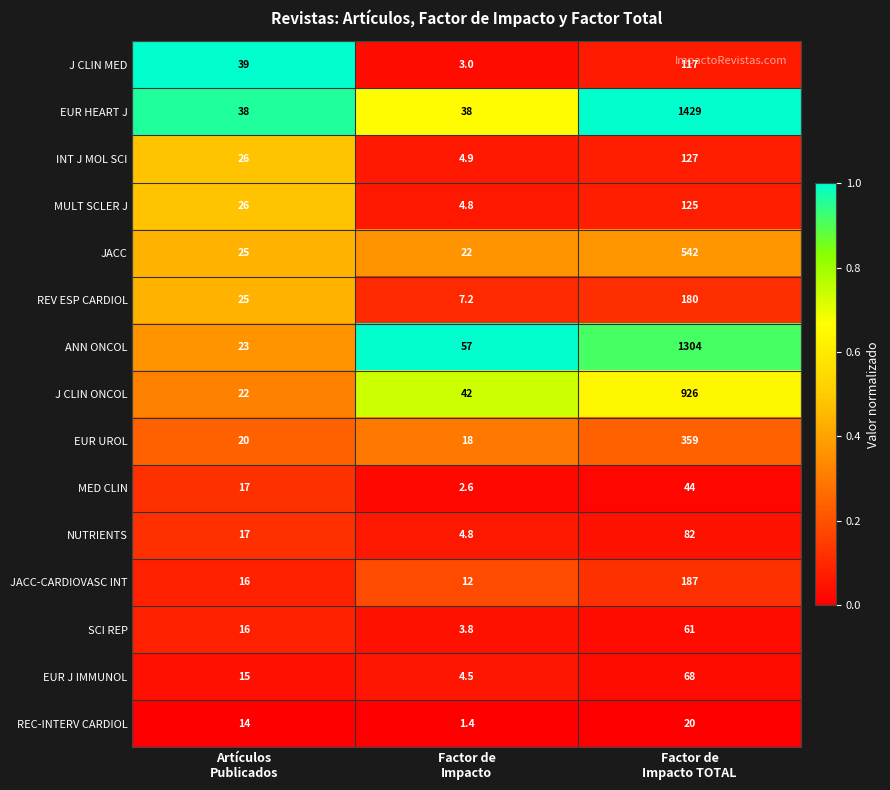

Which series has the largest total across all categories?

EUR HEART J